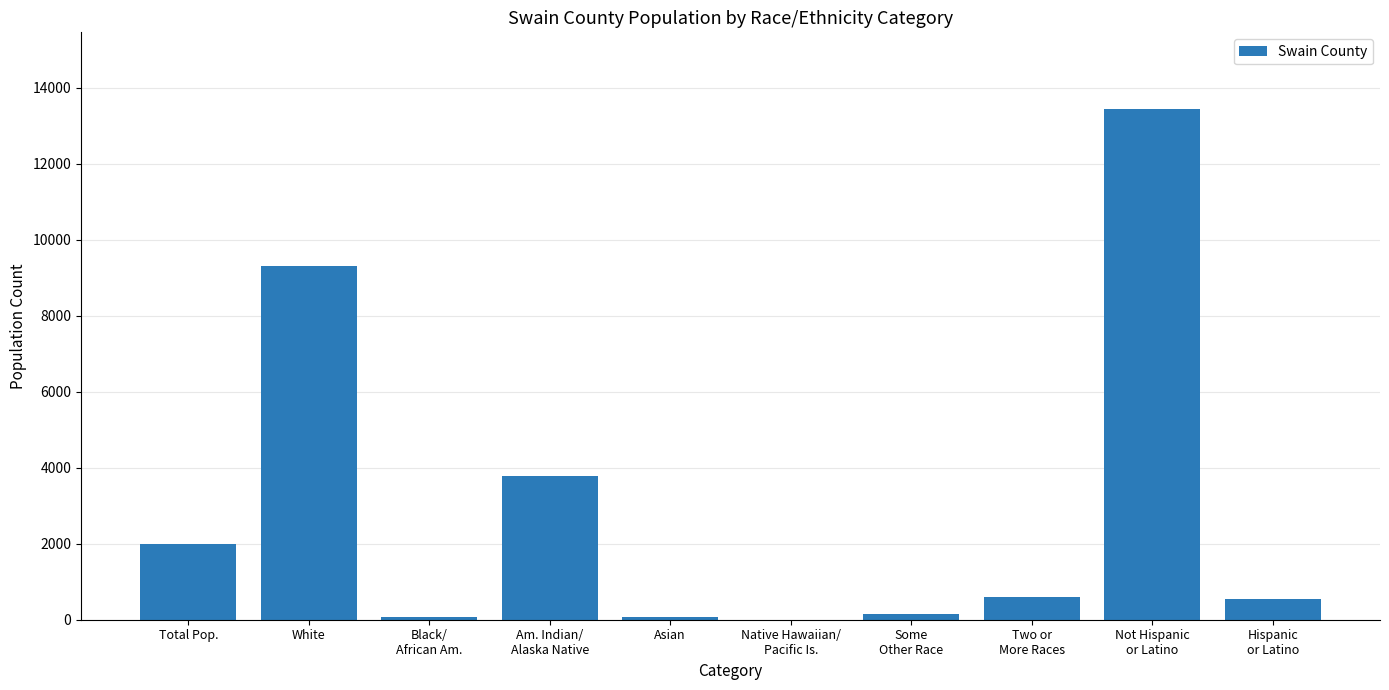

What is the approximate value at Total Pop.?

1988